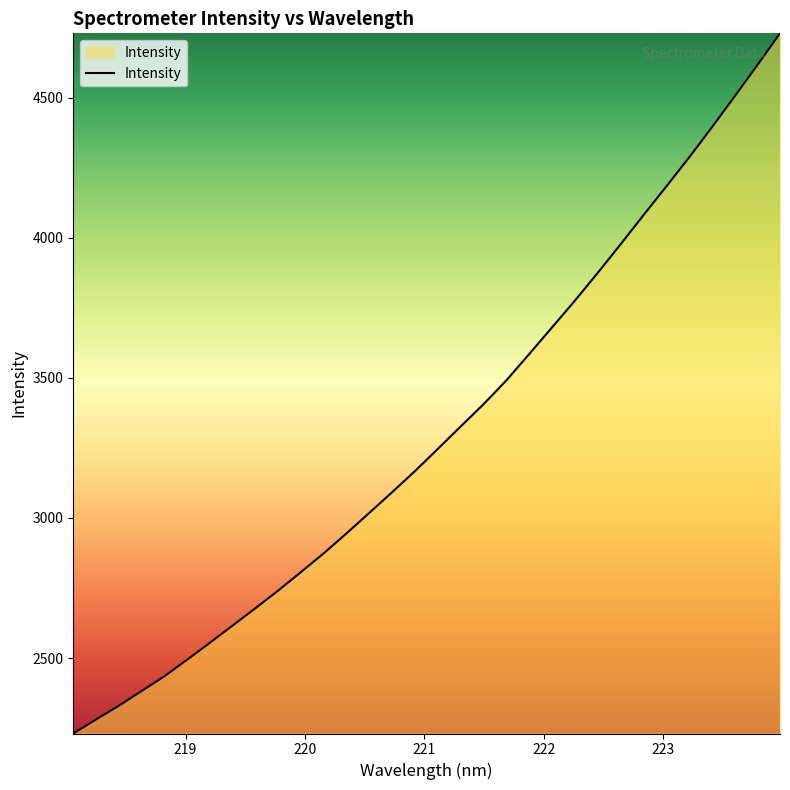

What is the minimum value shown in the chart?

2231.0